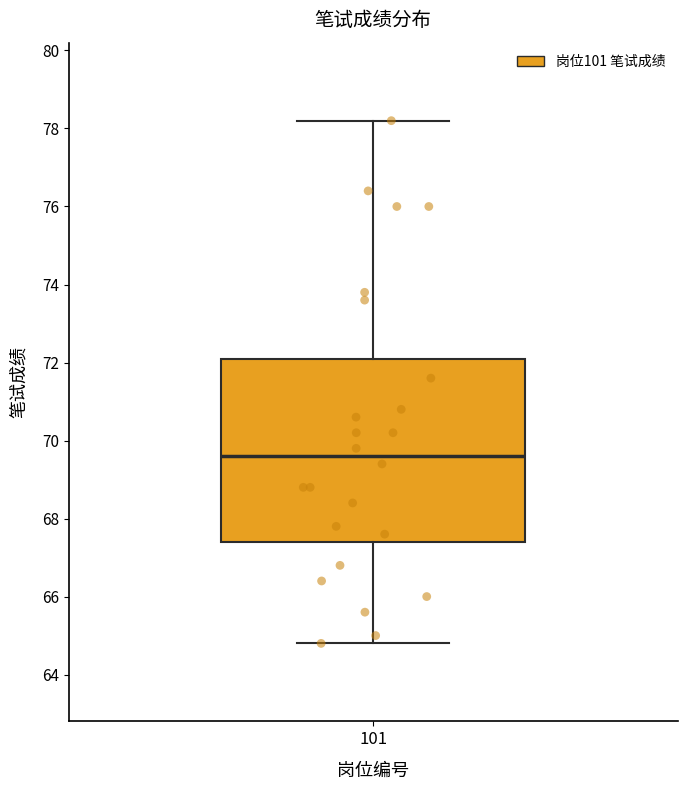

Transcribe this box plot: give where the median line is, the range the box spans, and where the two whiskers end, as read against the y-axis. The values are not printed on the chart, so give them approximately, as read against the axis.

median 69.6, box 67.4 to 72.2, whiskers 64.8 to 78.2